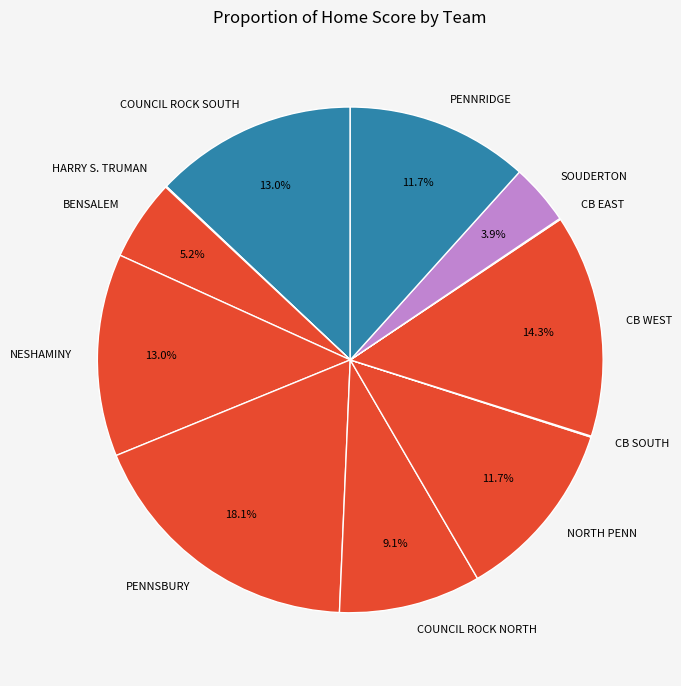

Is NORTH PENN the majority of the pie?

No